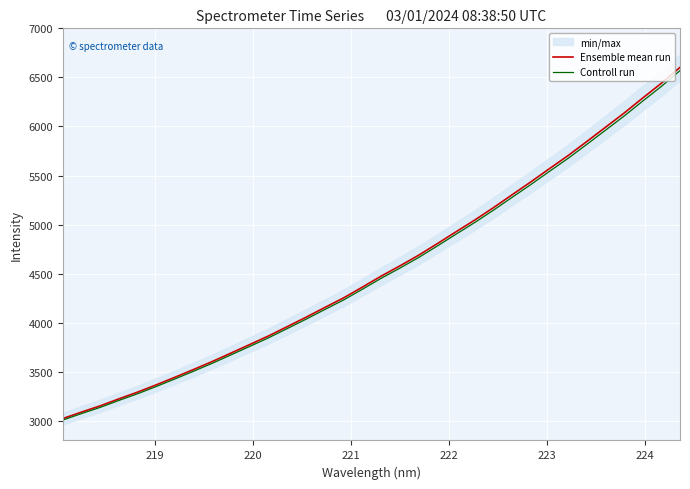

What is the lowest value of the Ensemble mean run series?

3023.5